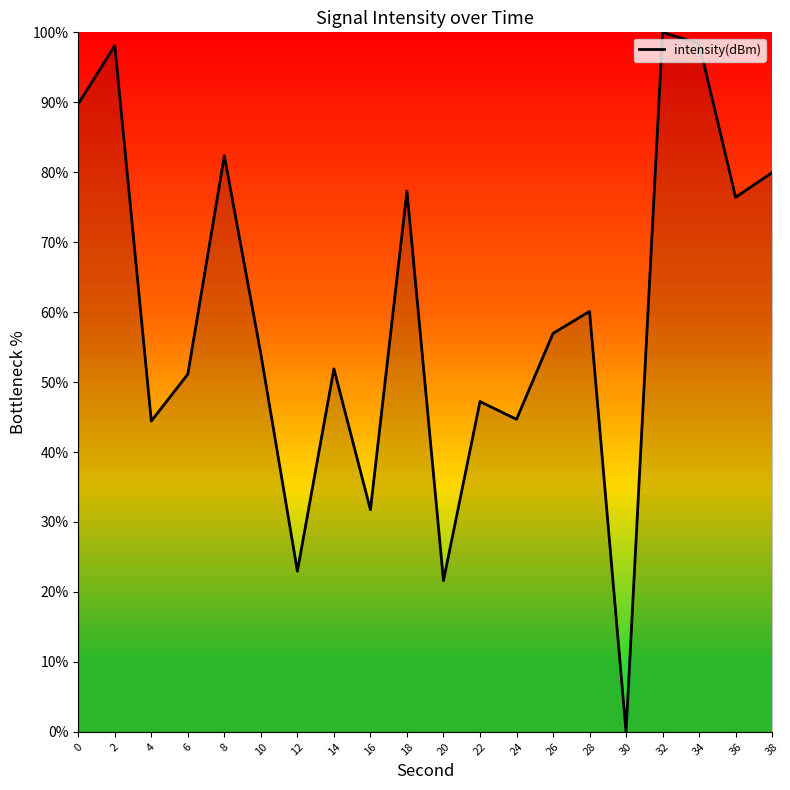

At which category does the chart reach its minimum across all series?

30